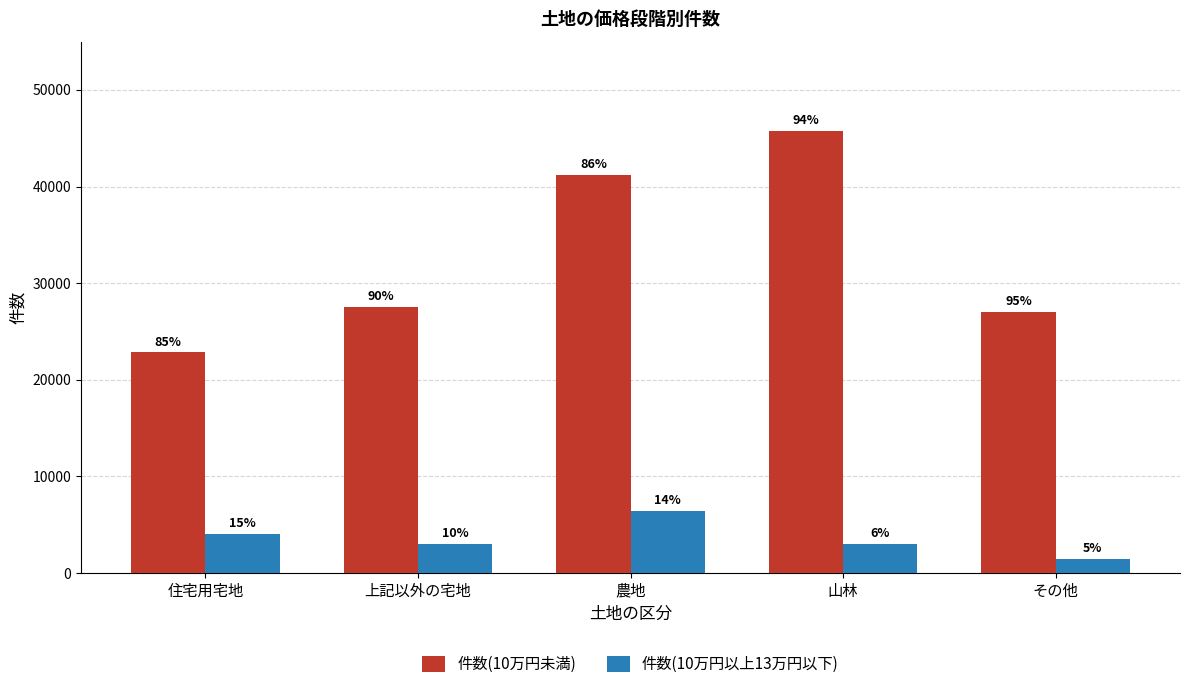

Which category has the highest value in the 件数(10万円未満) series?

山林